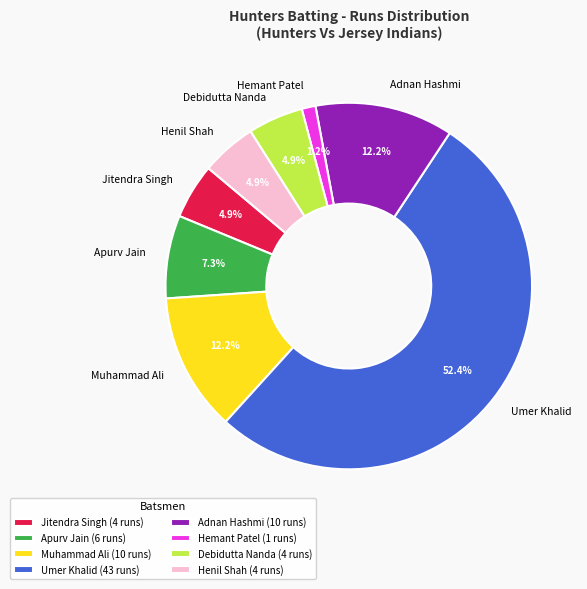

Between Hemant Patel and Muhammad Ali, which is larger?

Muhammad Ali